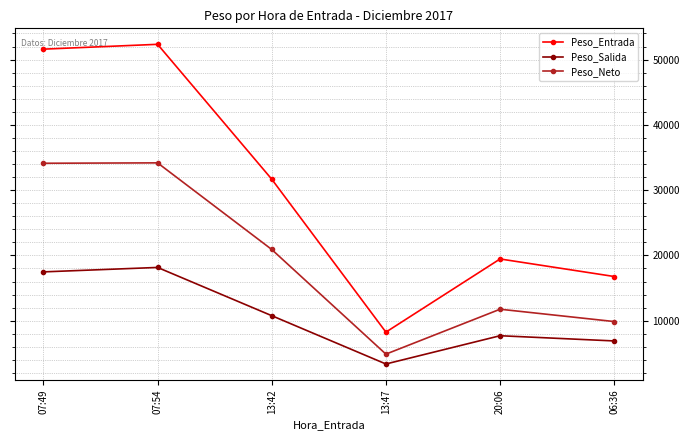

What position from the right is 07:54?

5